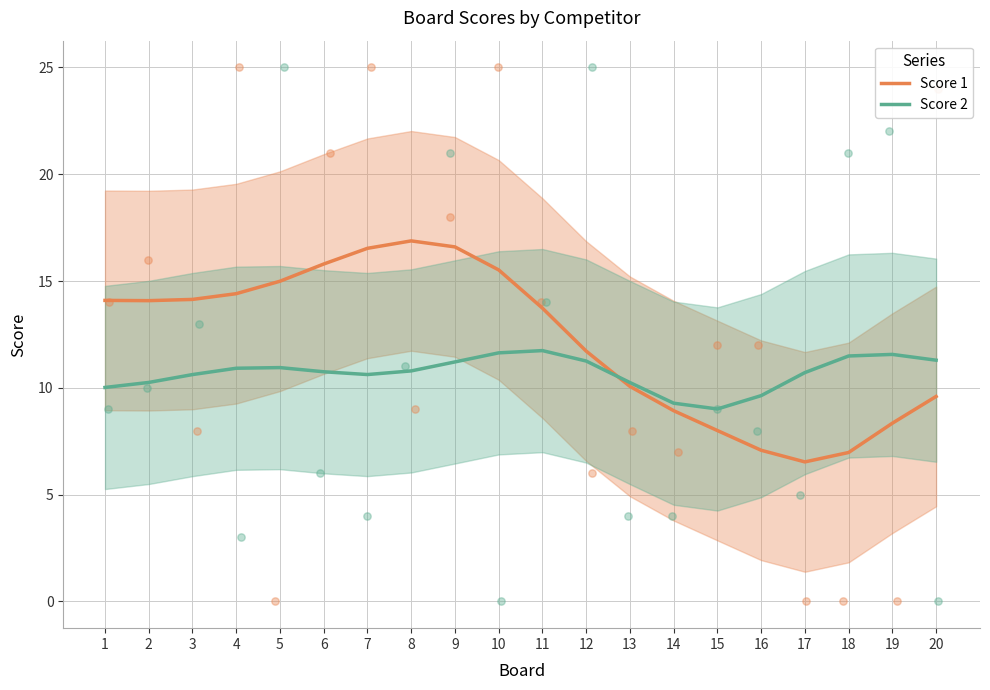

Which series contains the highest Y value?

Score 1